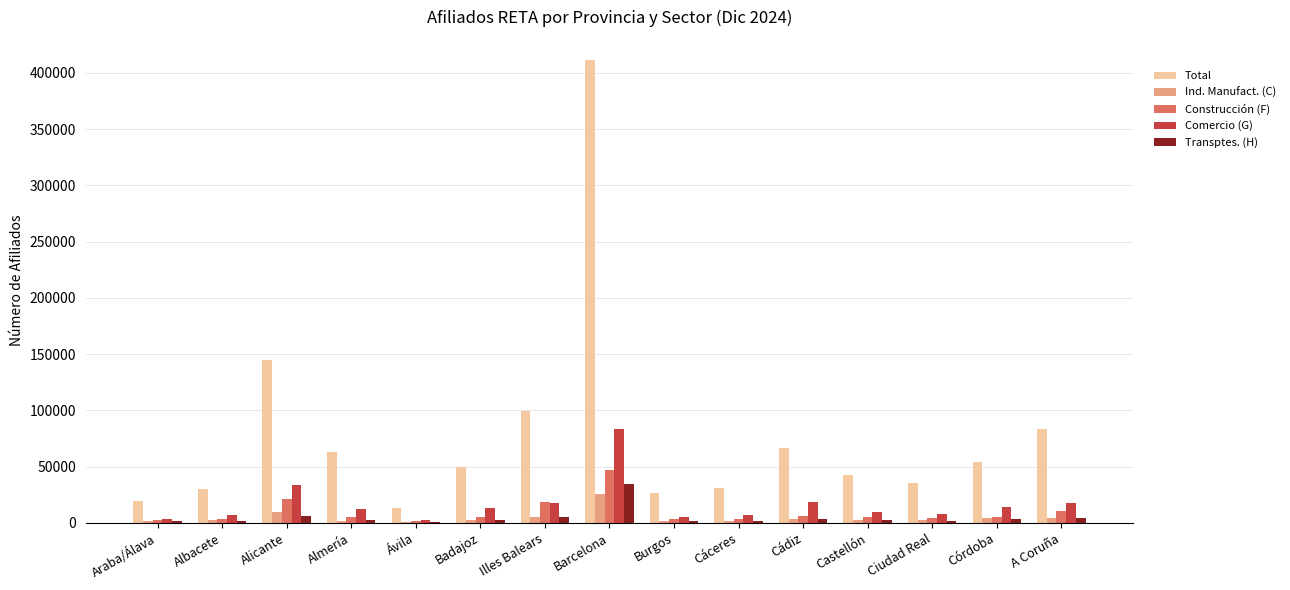

Which label corresponds to the largest value in the chart?

Barcelona